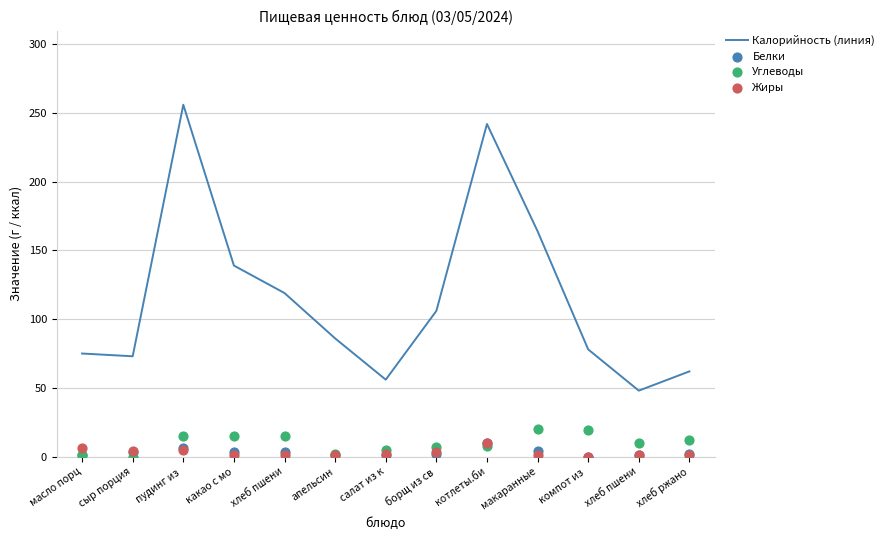

At how many categories does at least one series exceed 38?

13